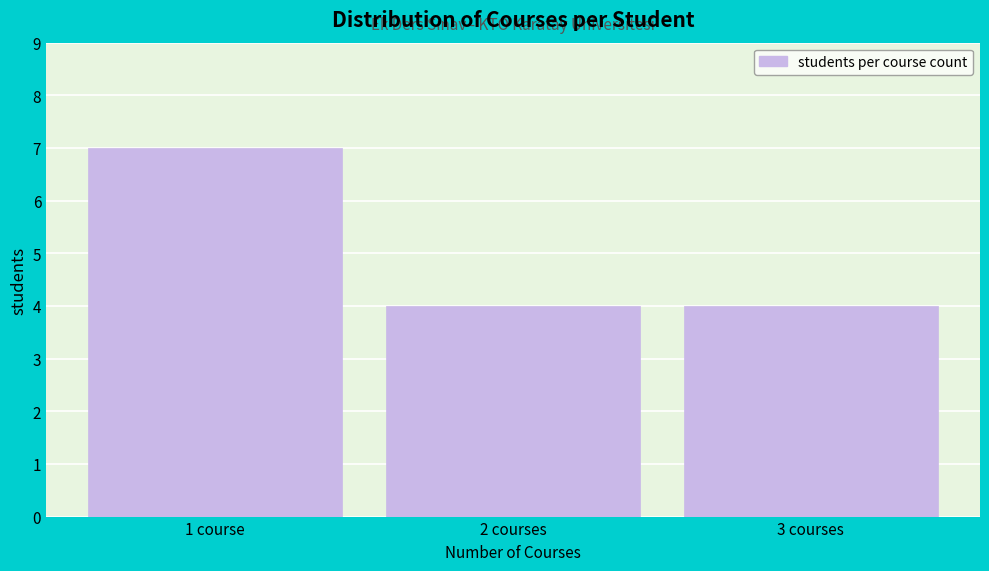

Reading left to right, extract all data points from this chart.

1 course=7	2 courses=4	3 courses=4